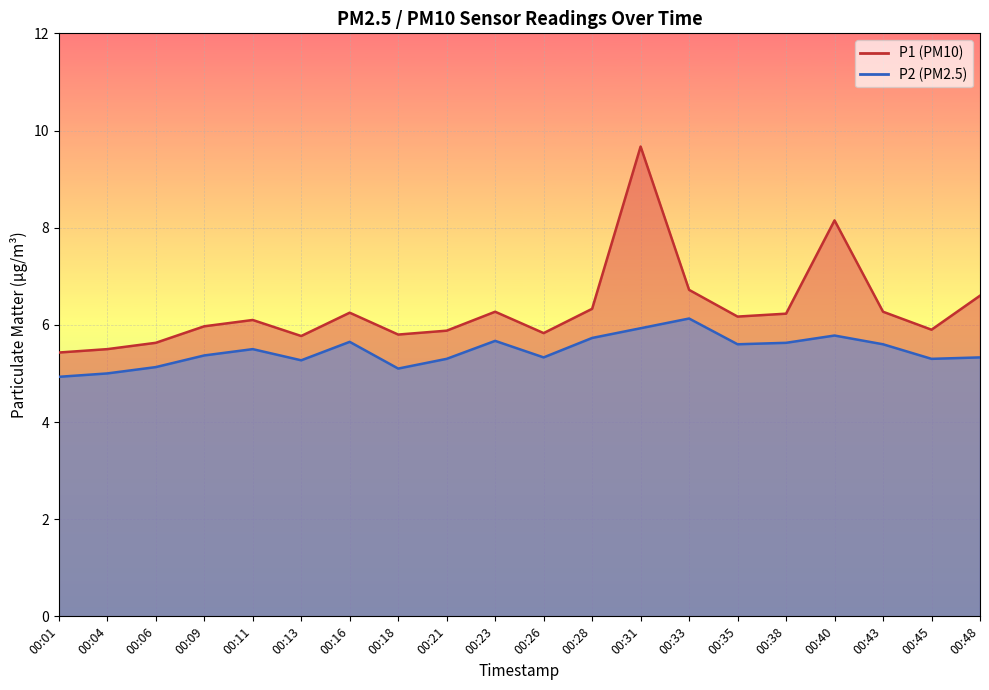

What is the sum of all P1 values?

126.5